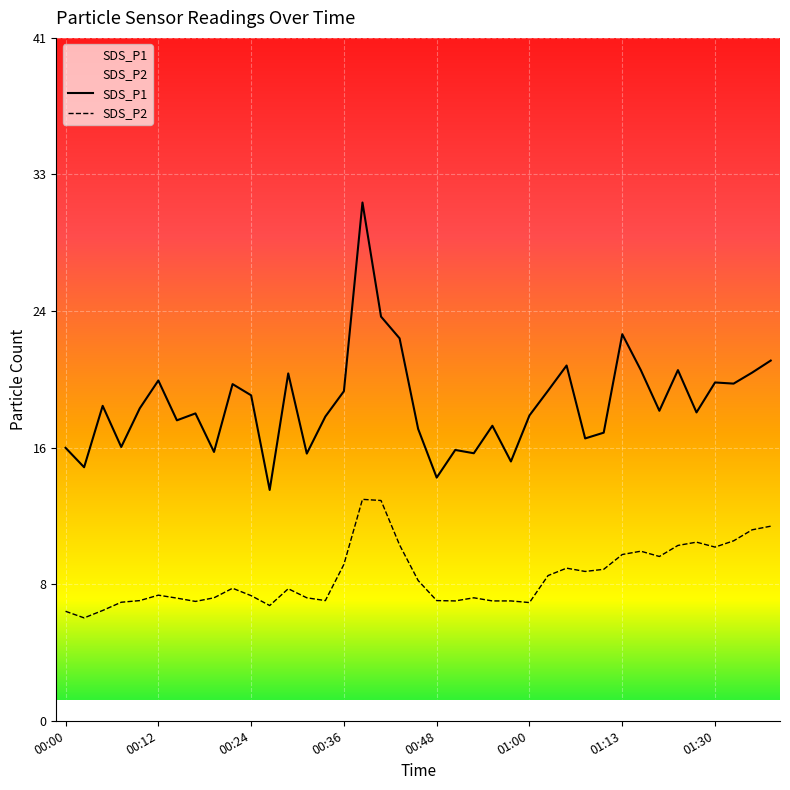

At which category is the sum across all series the highest?

00:39